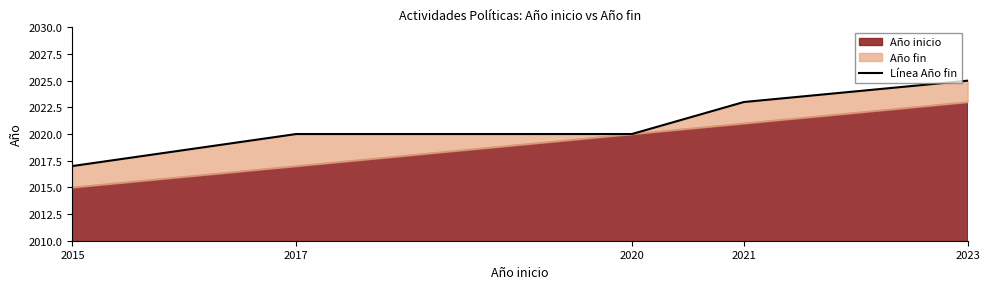

What is the sum of the values at 2021 and 2020?

4043